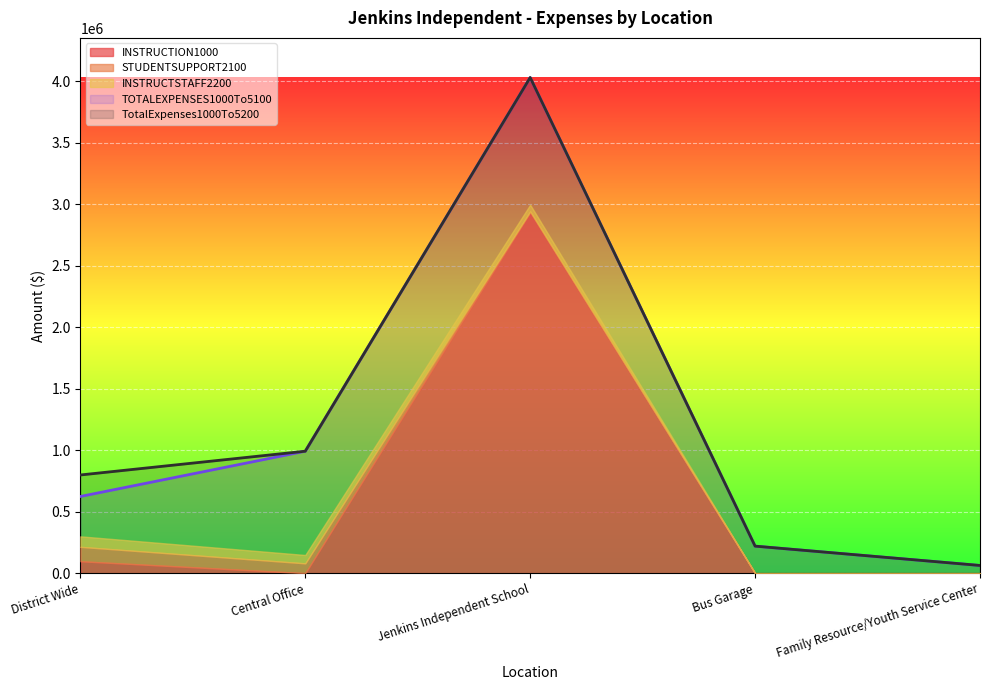

The INSTRUCTION1000 series shows 0.0 at Family Resource/Youth Service Center. True or false?

True